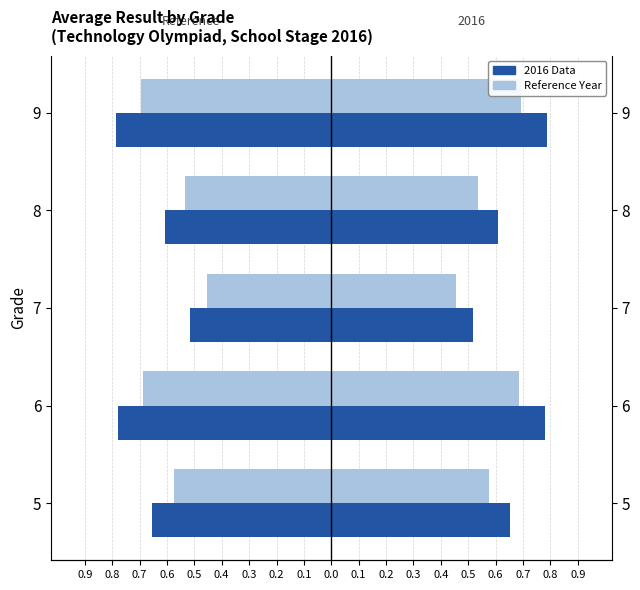

Are the bars horizontal?

Yes